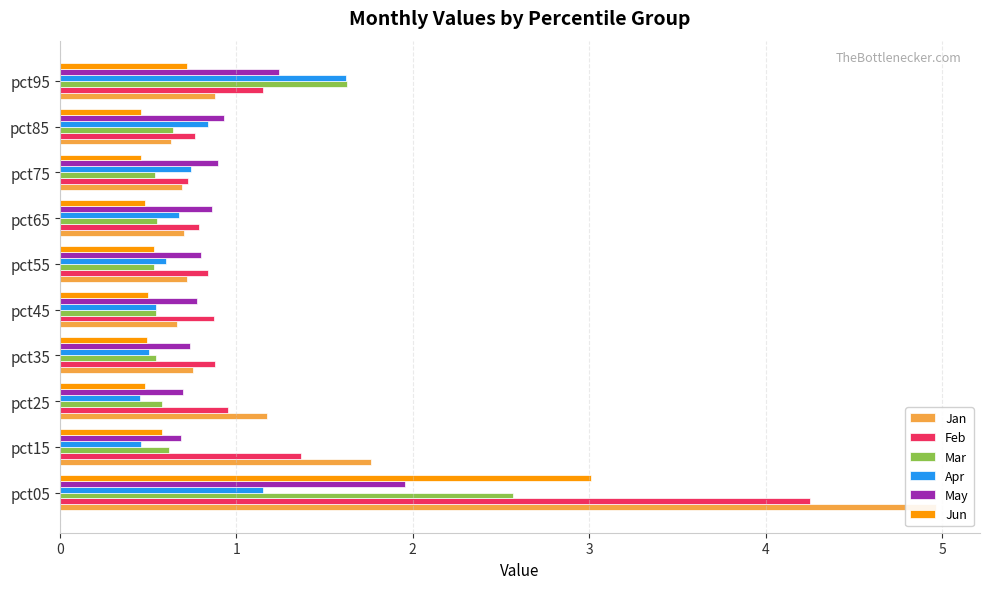

The value of Jan at pct75 is 0.7. True or false?

True